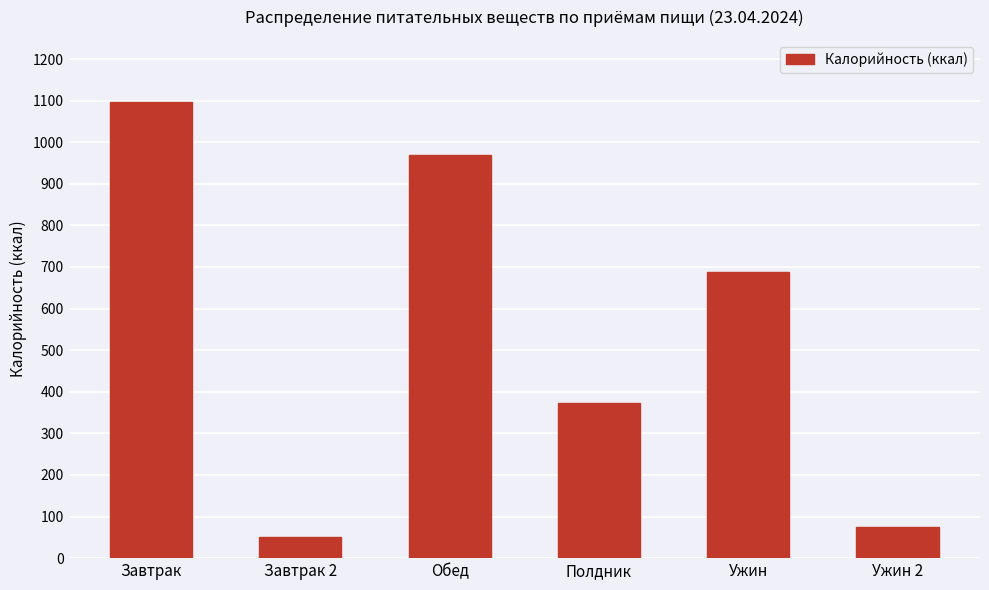

Are the bars horizontal?

No